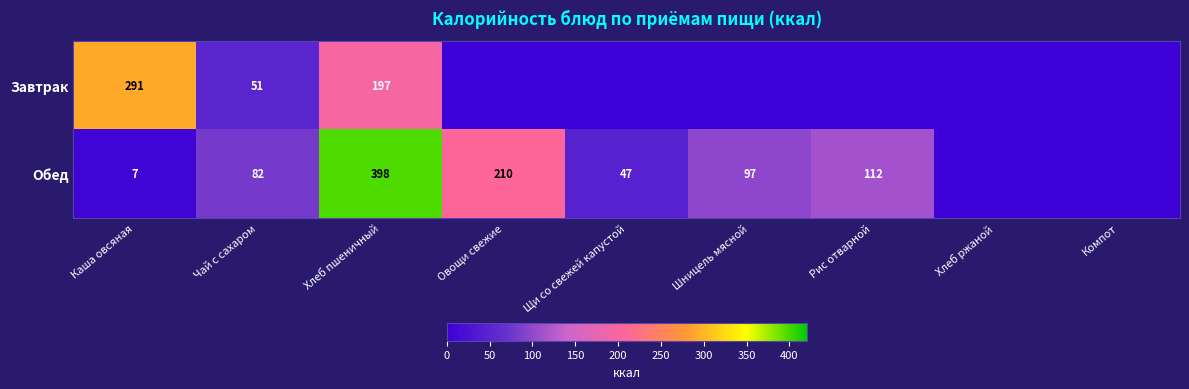

True or false: Завтрак has a value of 296.8 at Хлеб пшеничный.

False